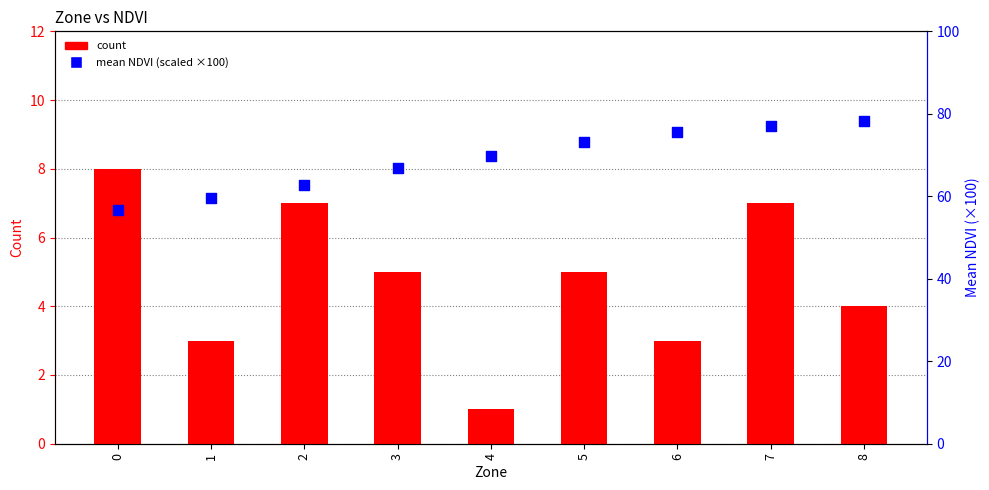

At how many categories does at least one series exceed 29?

9